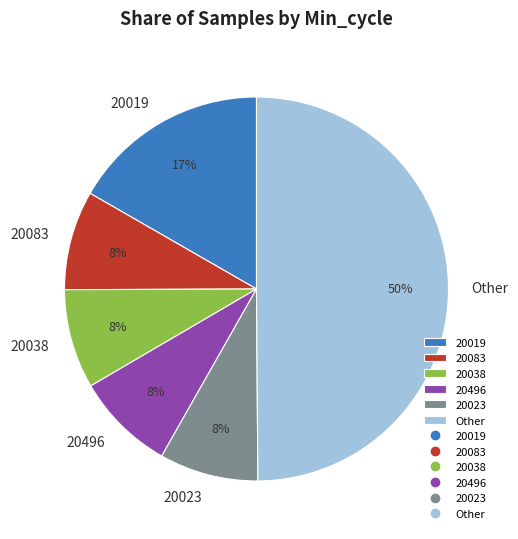

Which has a higher value, 20019 or 20023?

20019